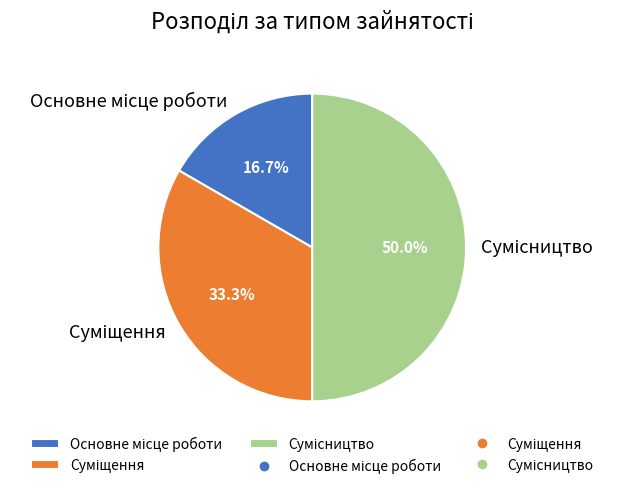

What is the smallest slice in the pie chart?

Основне місце роботи